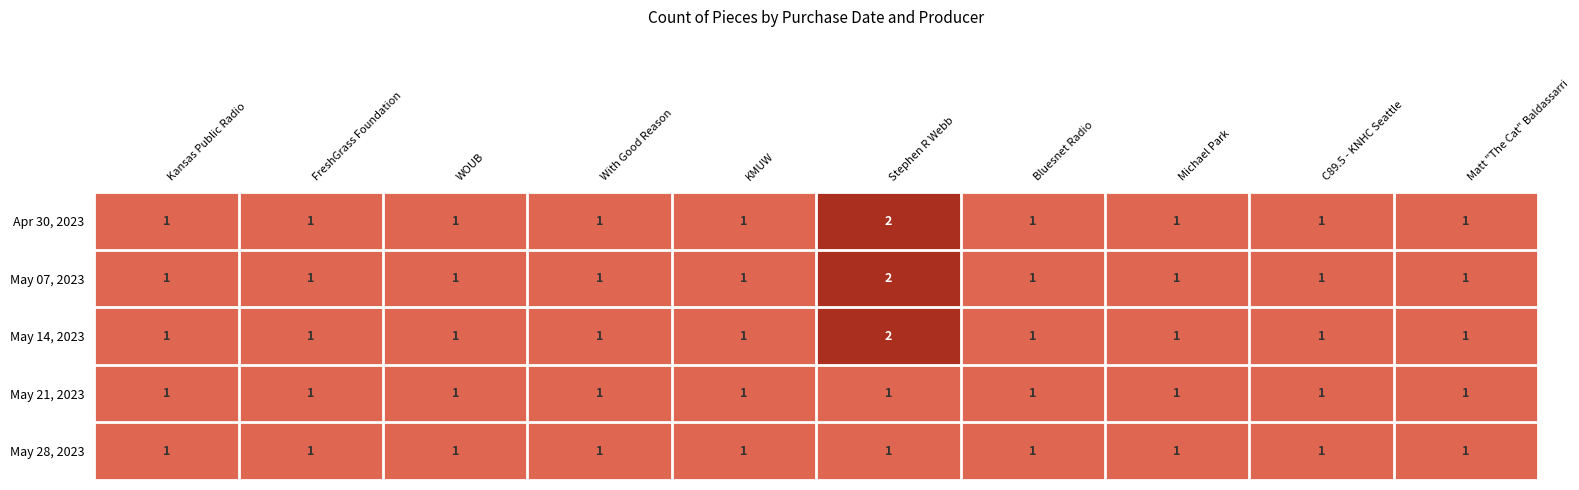

Is it true that May 14, 2023 equals 1 at Bluesnet Radio?

True